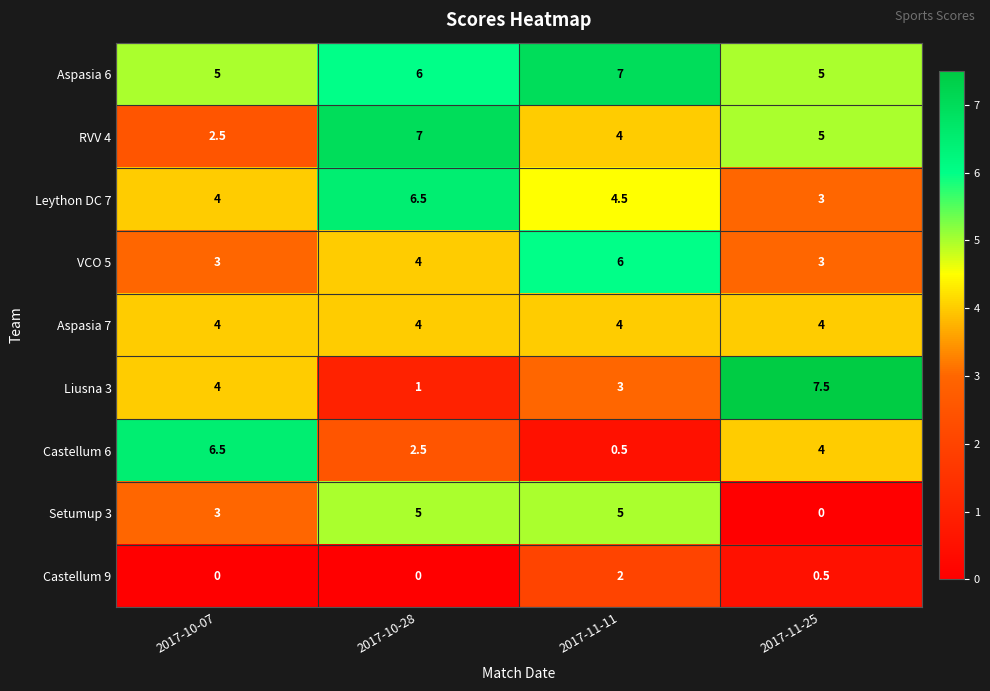

What is the difference between the maximum and minimum values in the Liusna 3 series?

6.5